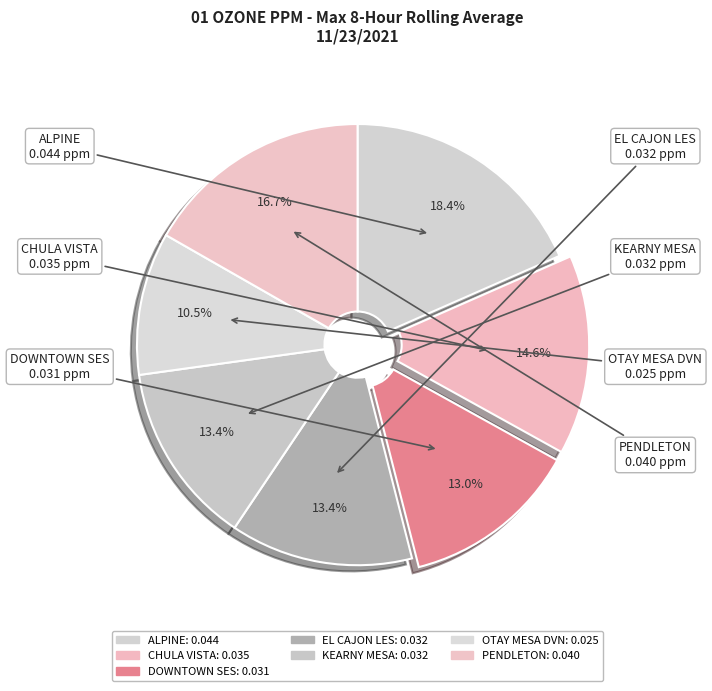

How many segments does this pie chart have?

7